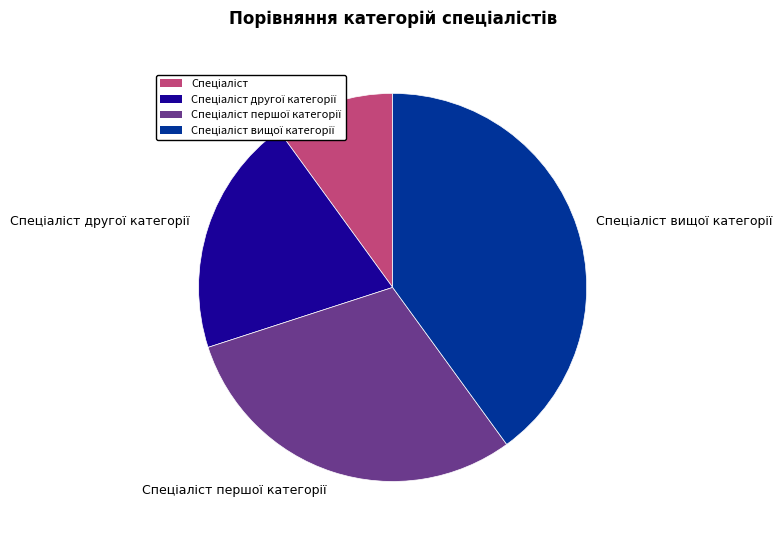

Does any single category account for the majority?

No